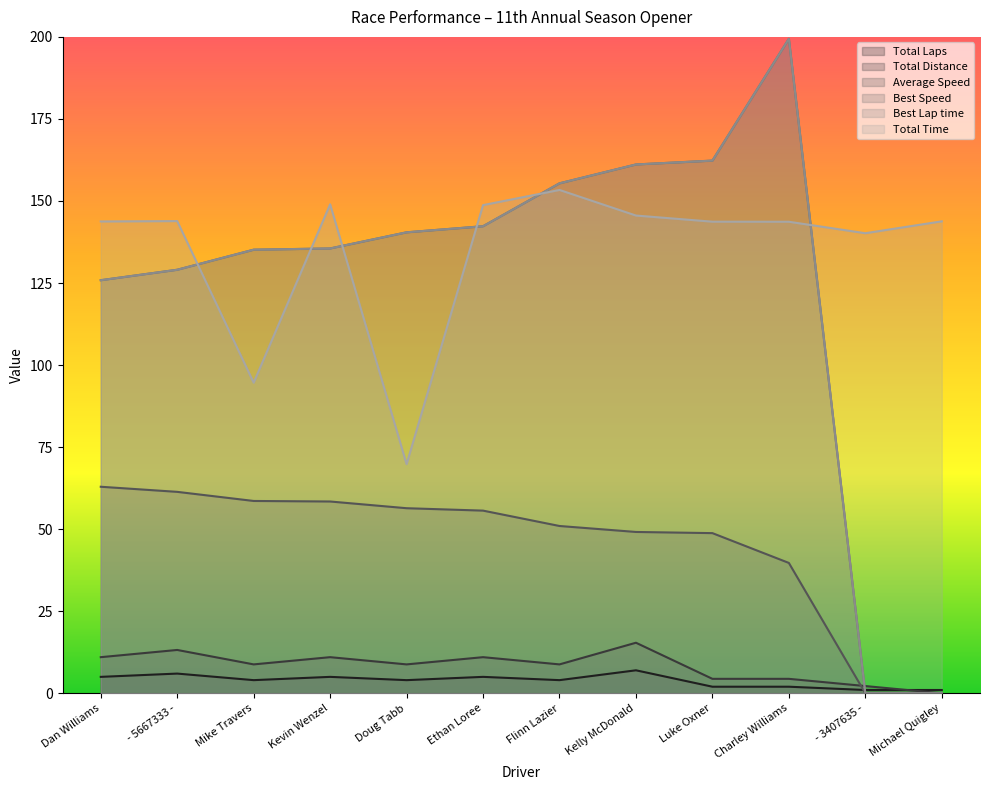

What is the difference between the Total Laps values at Luke Oxner and Mike Travers?

2.0